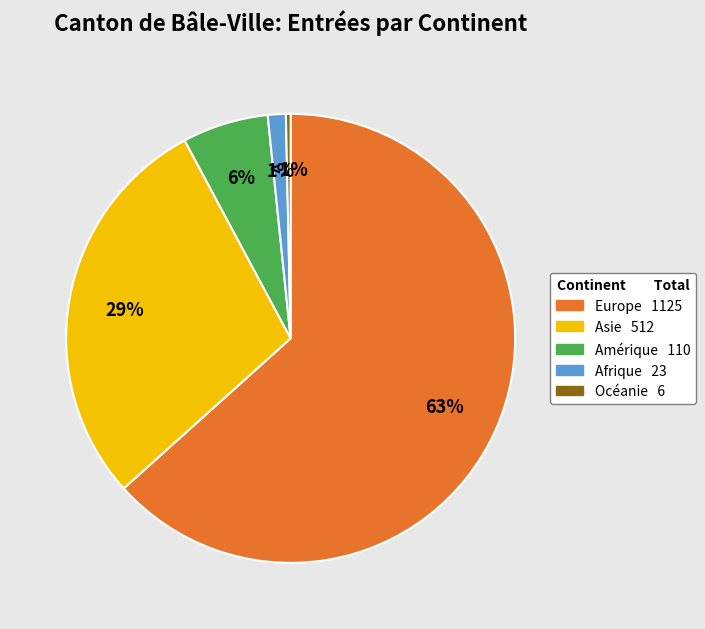

To the nearest percent, what percentage of the pie is Europe?

63%